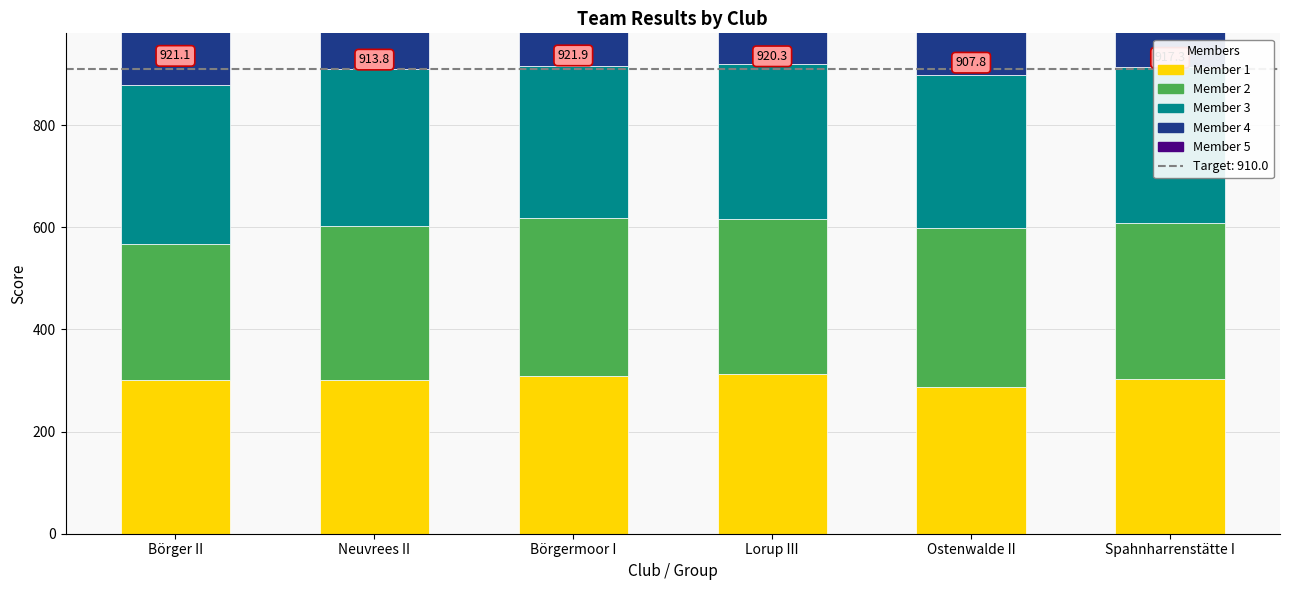

What is the approximate value of Member 1 at Börger II?

301.0